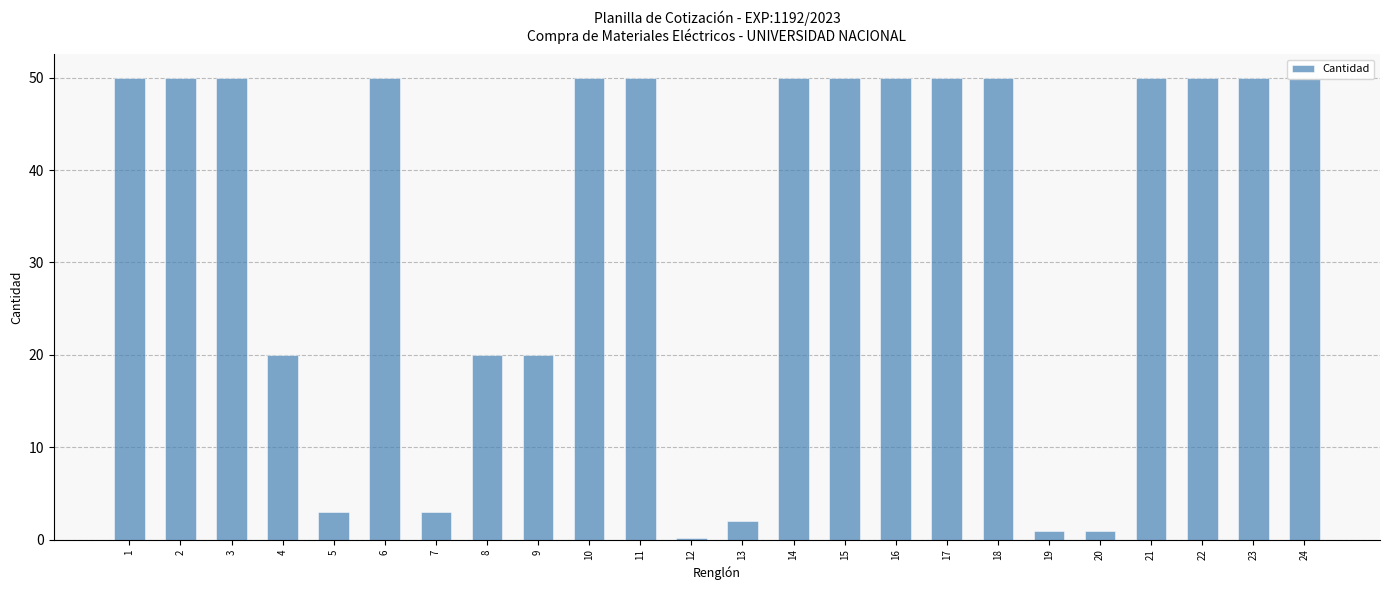

At which label is the value closest to 25?

4